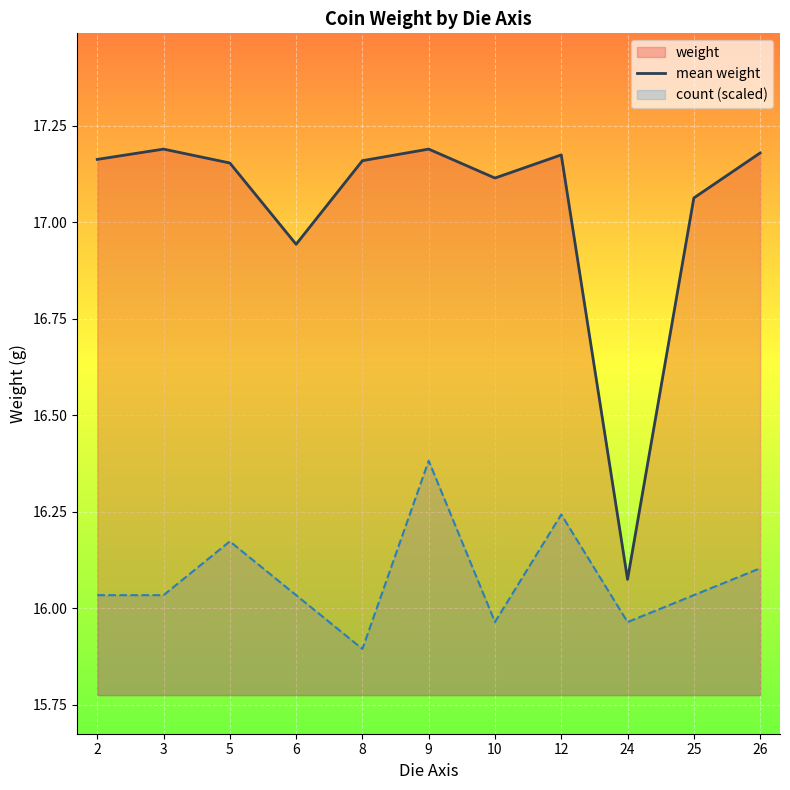

List the labels in order of value, largest first.

3, 9, 26, 12, 2, 8, 5, 10, 25, 6, 24